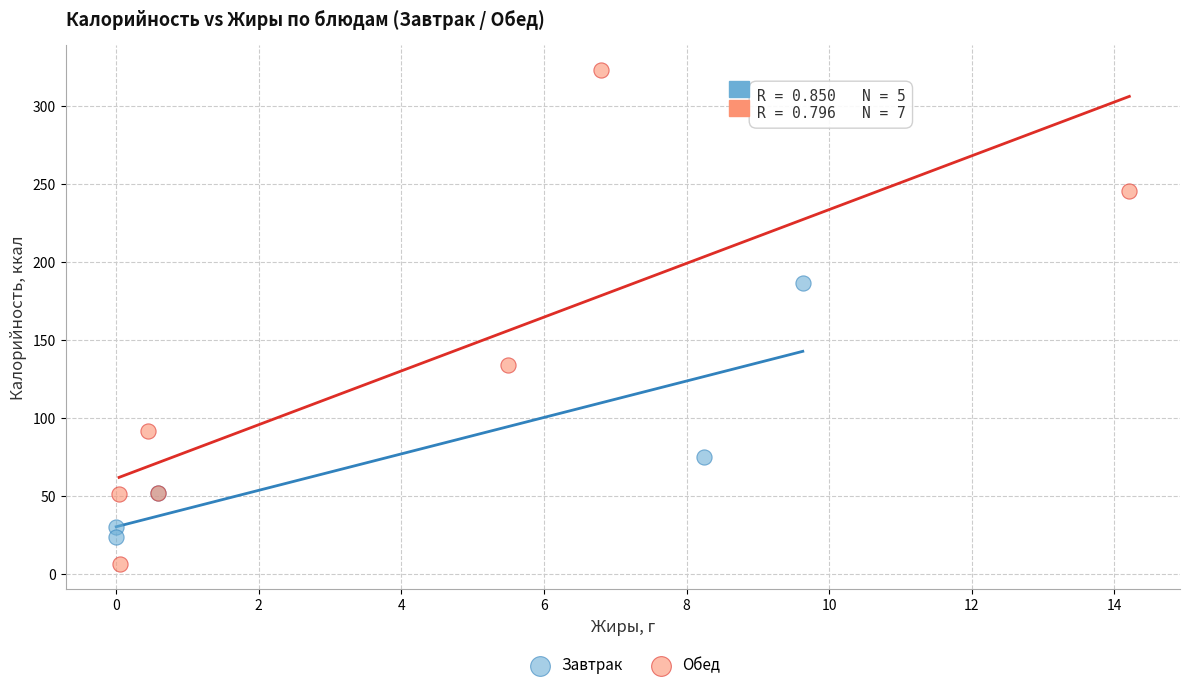

What are all the series names shown in the legend?

Завтрак, Обед